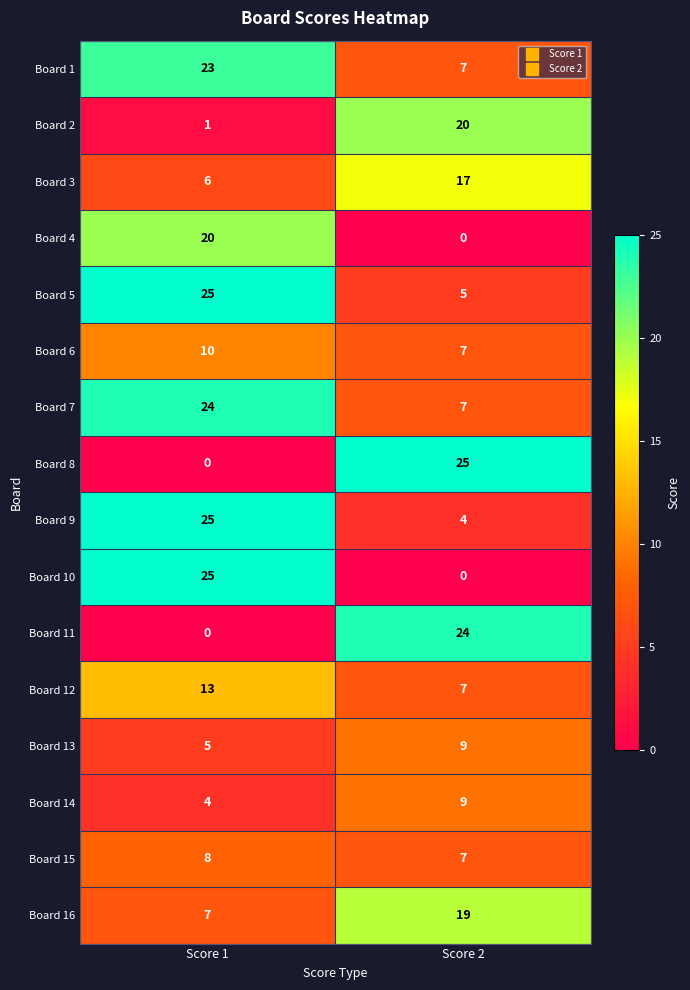

Is it true that Board 4 equals 0 at Score 2?

True